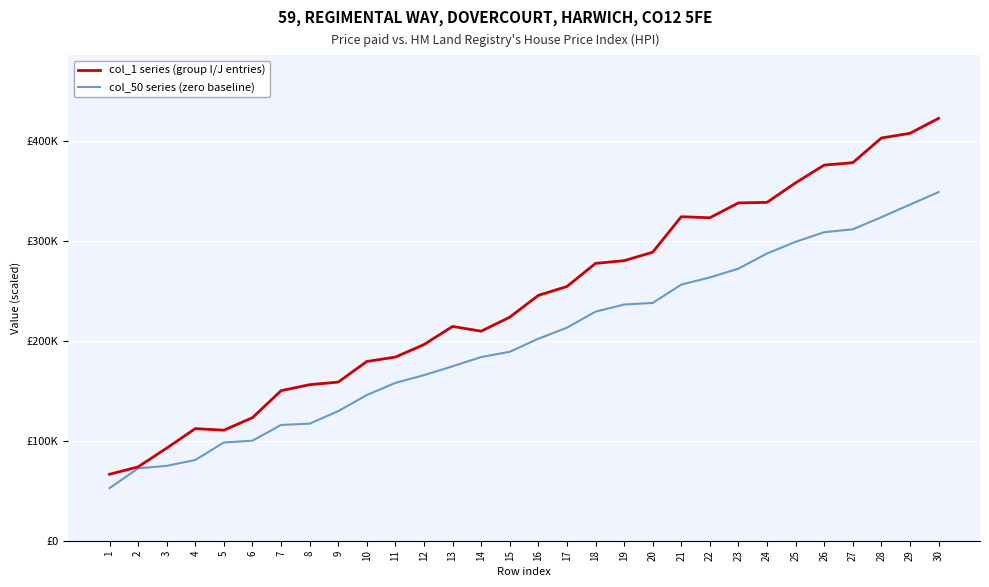

True or false: col_50 series (zero baseline) and col_1 series (group I/J entries) cross at least once.

False